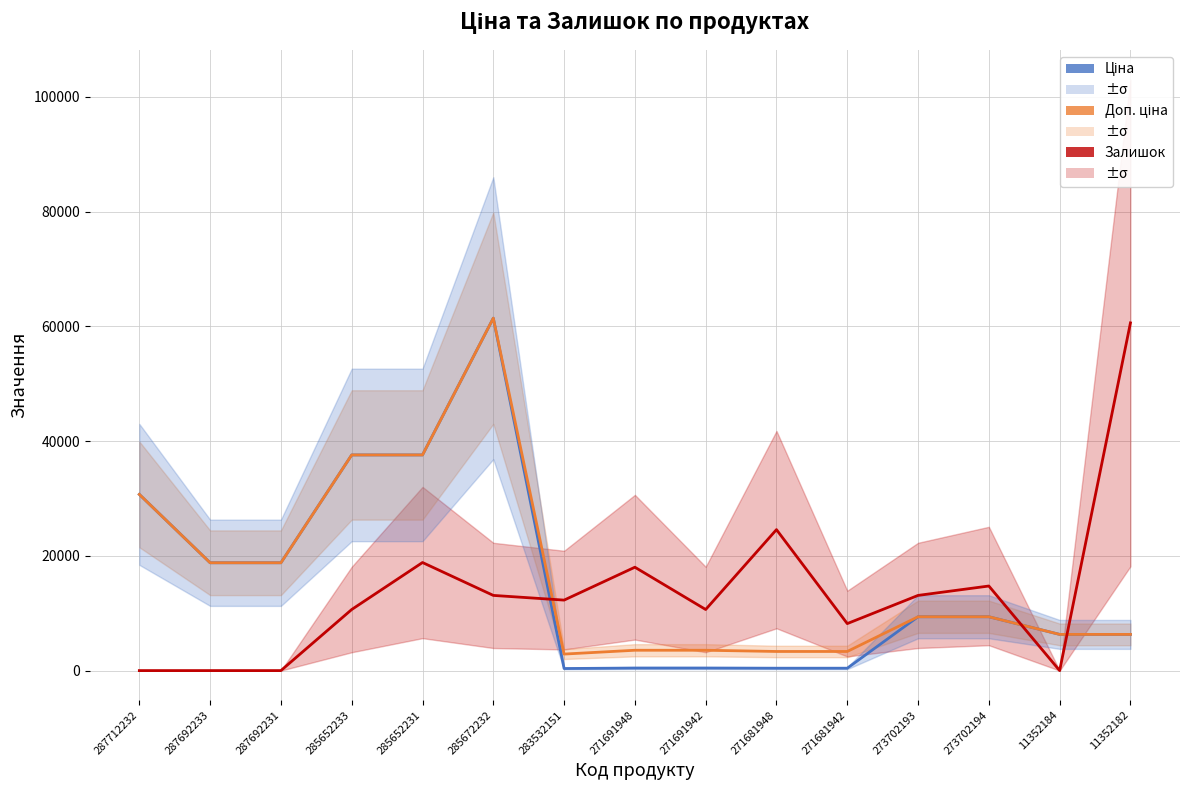

Which label corresponds to the smallest value in the chart?

287712232